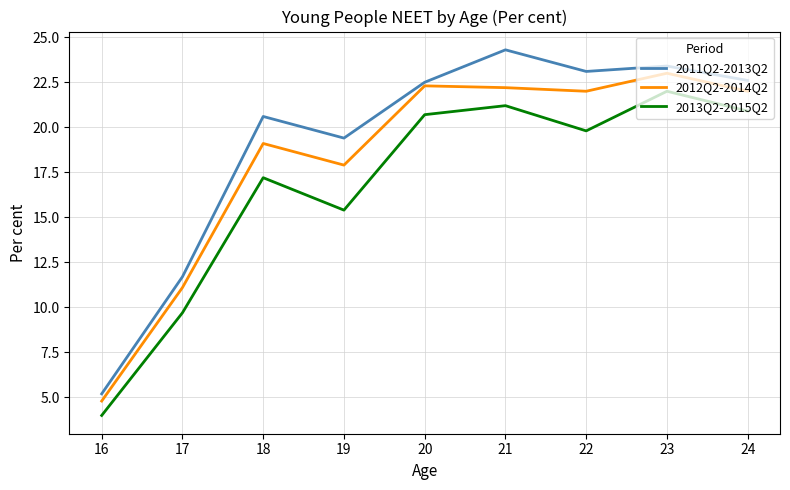

In 2013Q2-2015Q2, how many points are higher than both neighbors (excluding endpoints)?

3